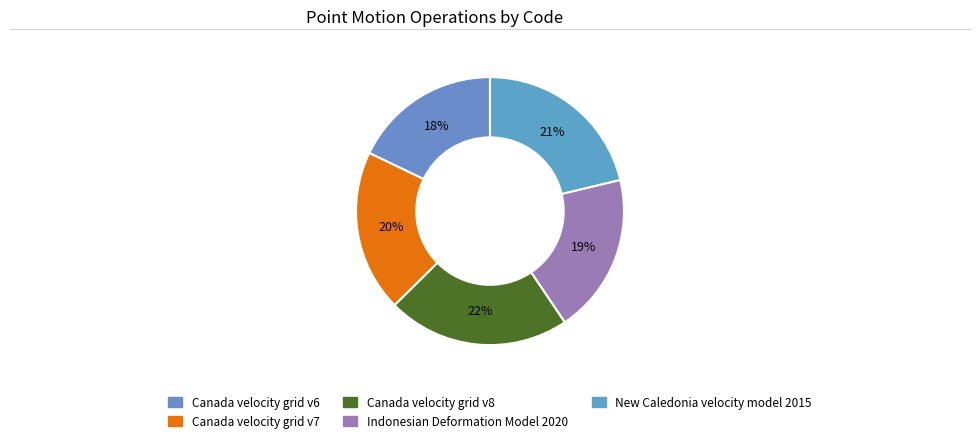

How many slices are in this pie chart?

5